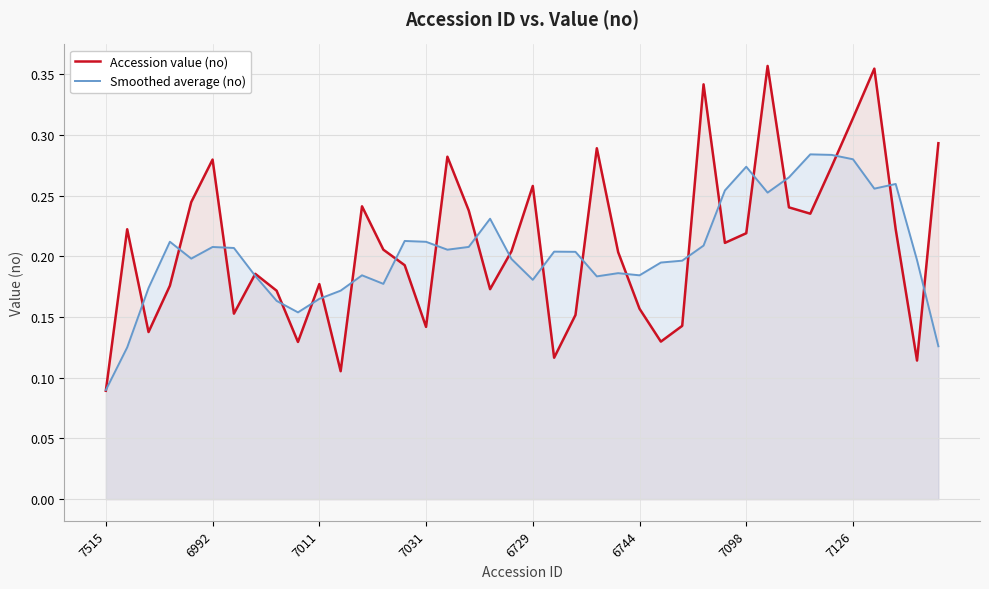

Which series has the widest spread of values?

Accession value (no)